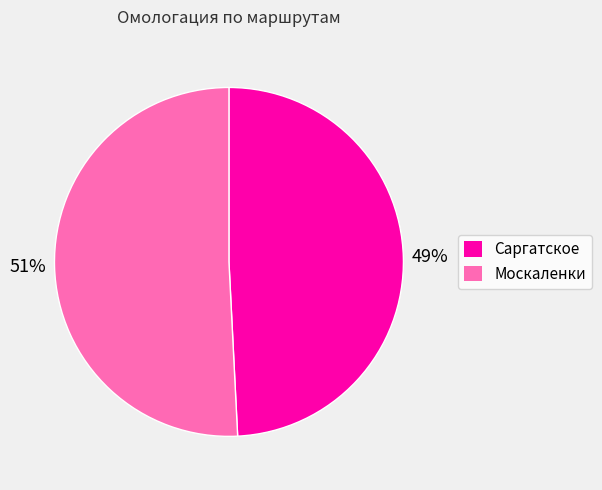

To the nearest percent, what is the combined percentage of Саргатское and Москаленки?

100%